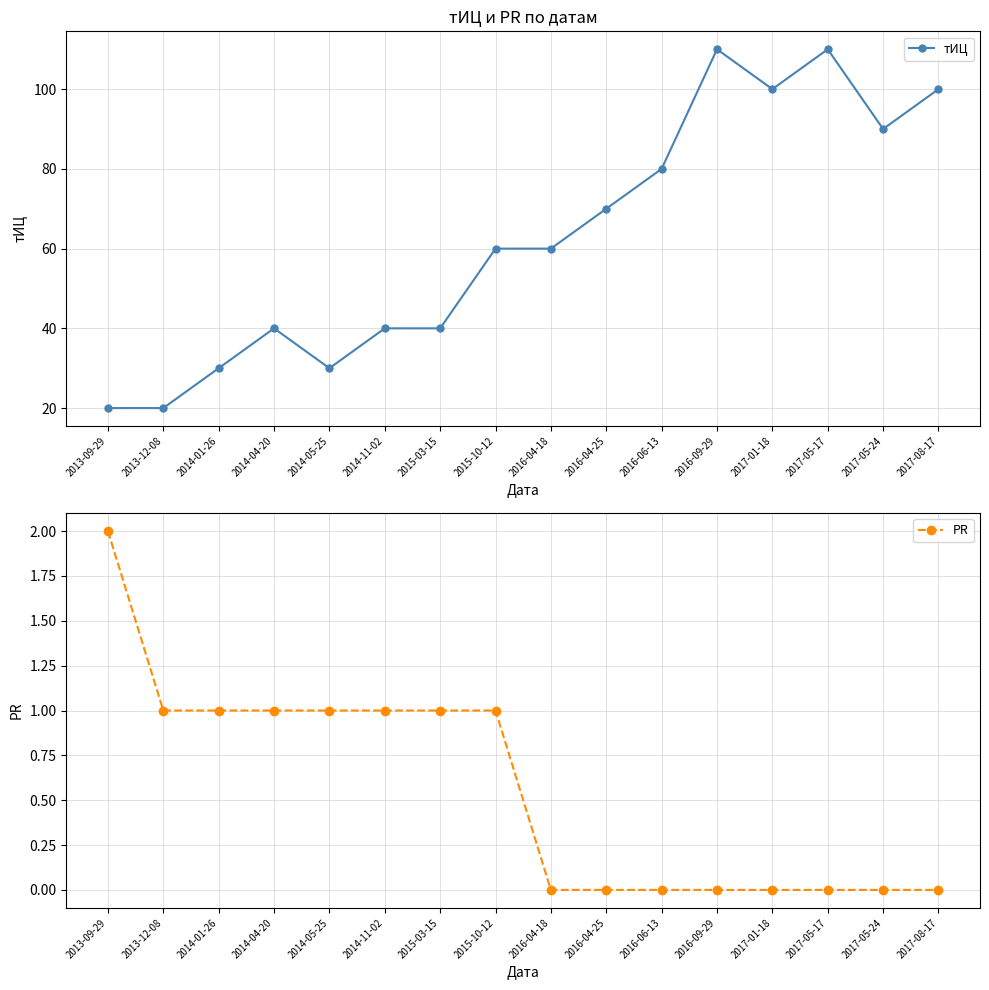

True or false: тИЦ and PR cross at least once.

False